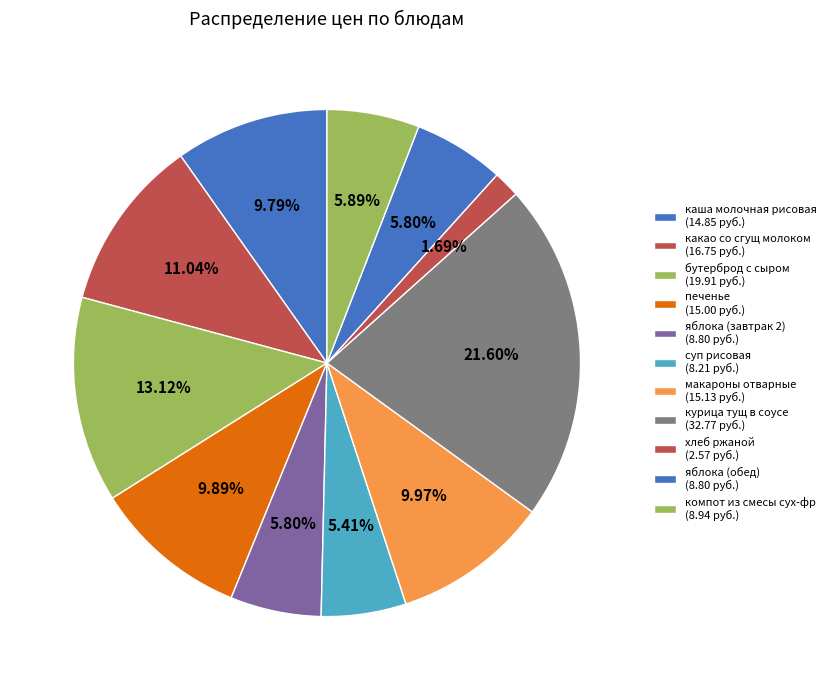

Does any single category account for the majority?

No